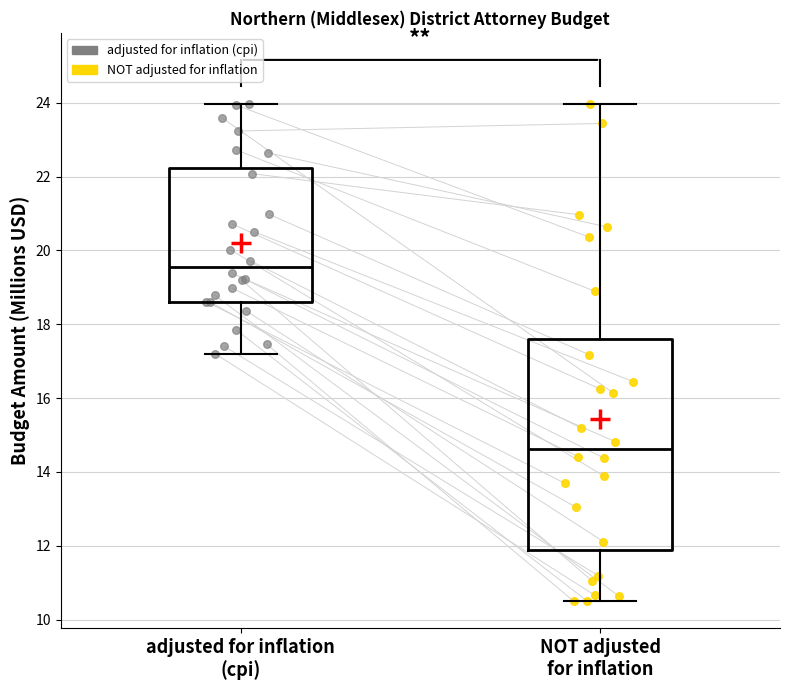

Which box has the lowest median line?

NOT adjusted for inflation